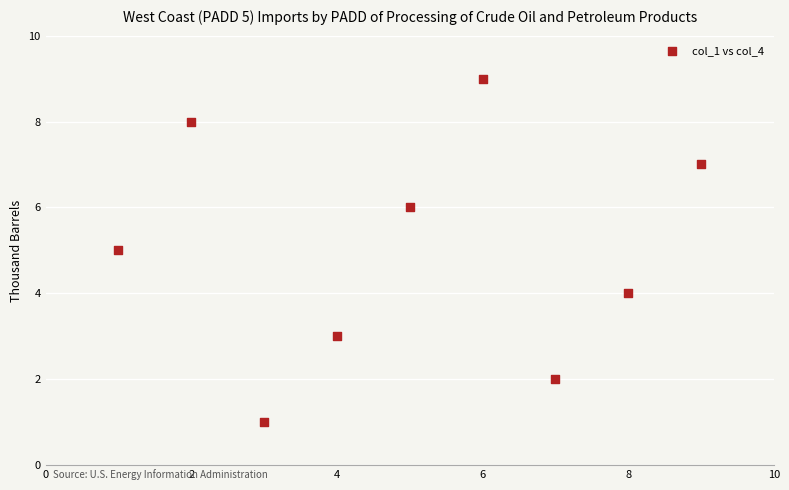

What is the range of X values (max minus min)?

8